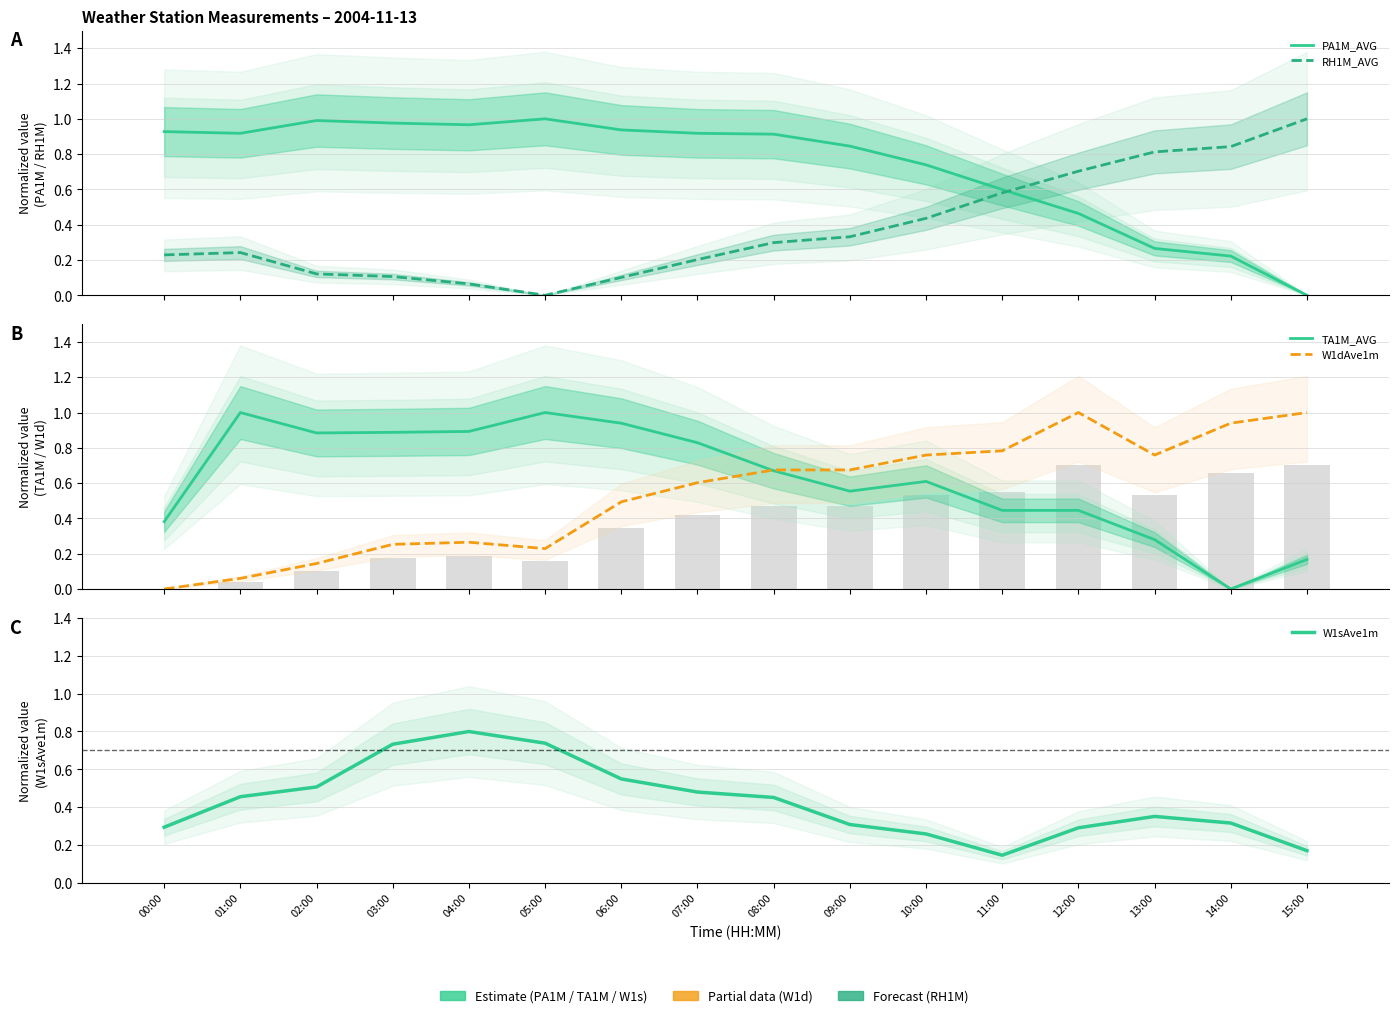

The W1sAve1m series shows 0.2 at 15:00. True or false?

True